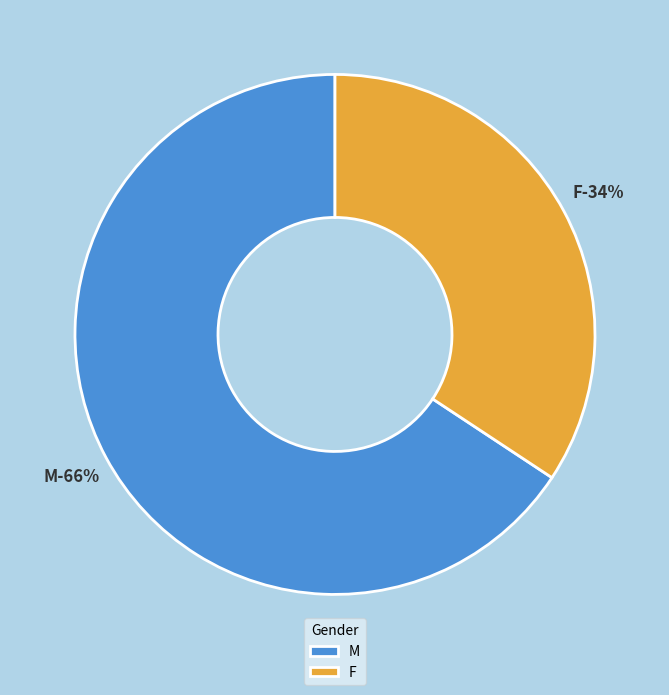

True or false: F accounts for 45% of the total.

False